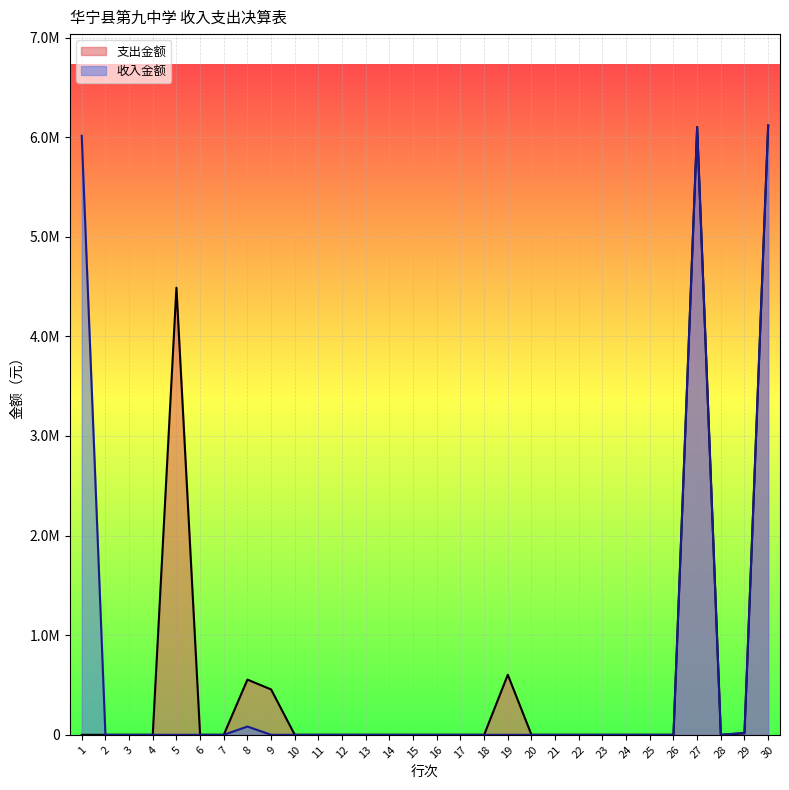

Which series has the largest range (max minus min)?

支出金额